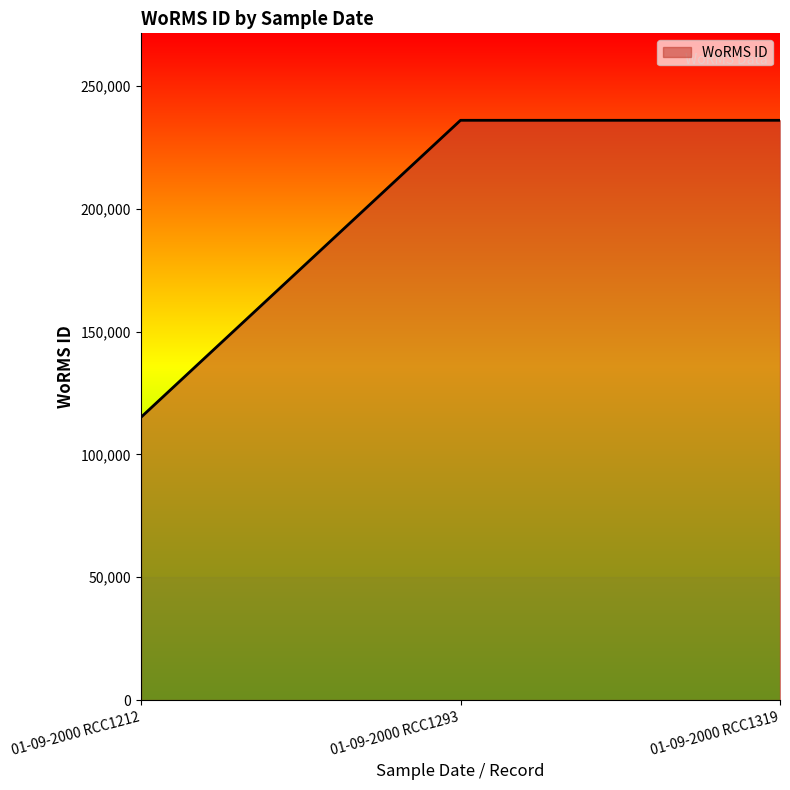

What is the greatest value displayed?

235955